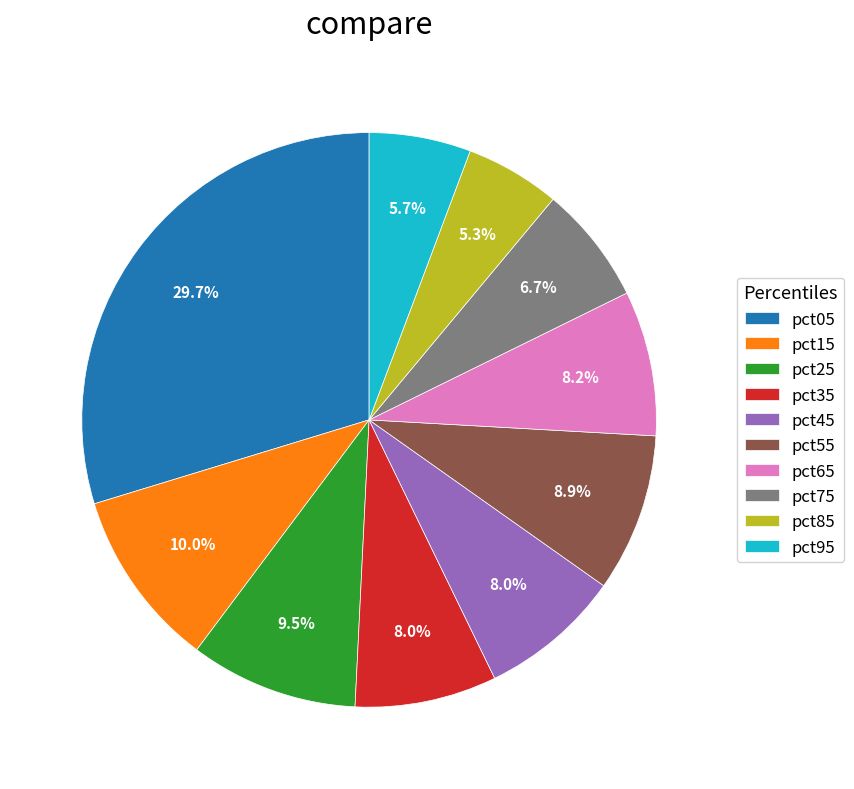

What percentage do pct75 and pct85 together represent?

12.0%